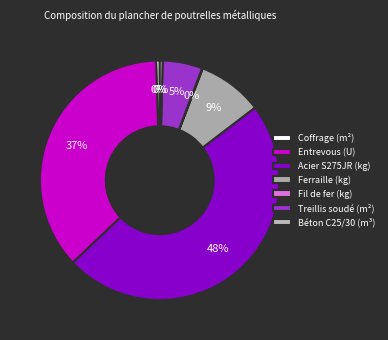

What percentage do Acier S275JR (kg) and Treillis soudé (m²) together represent?

53.7%